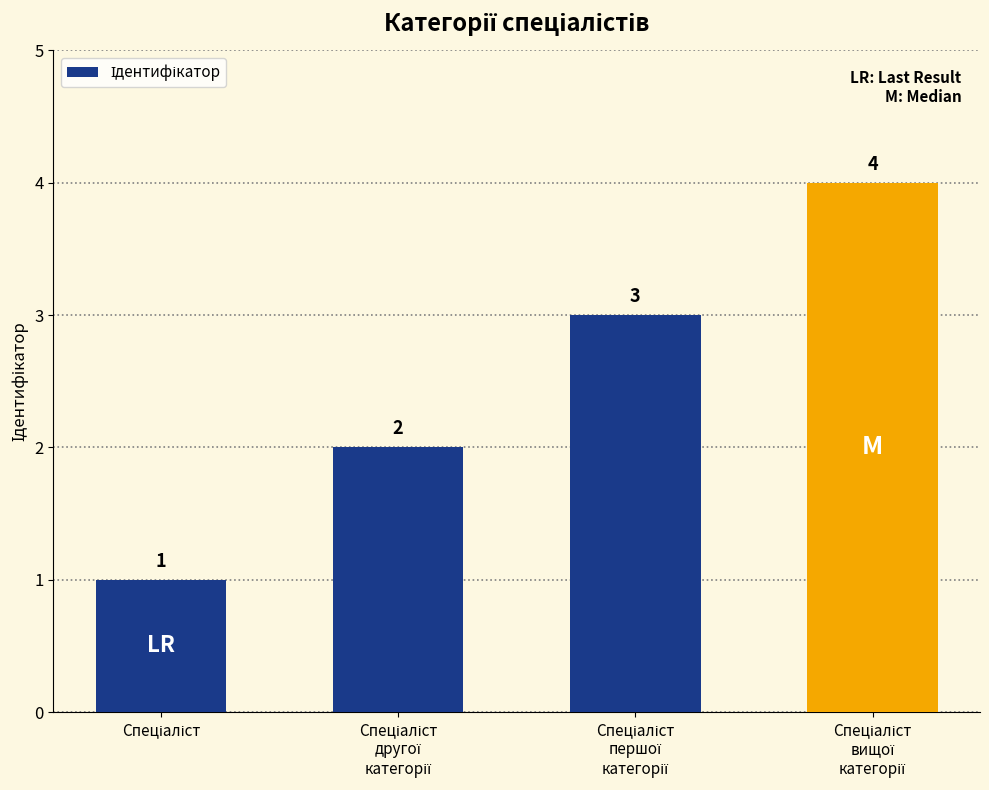

What is the difference between the maximum and minimum values?

3